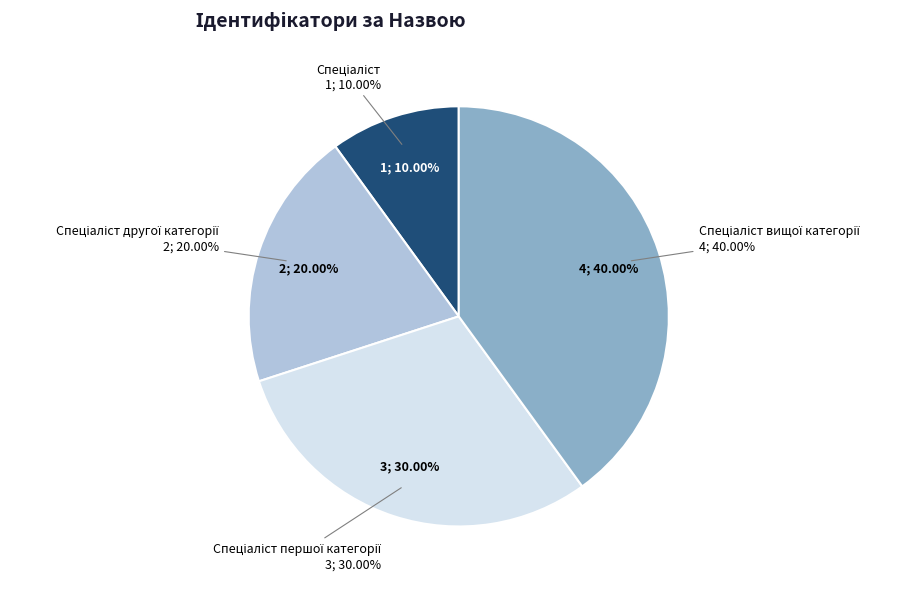

To the nearest percent, what percentage of the pie is Спеціаліст другої категорії?

20%